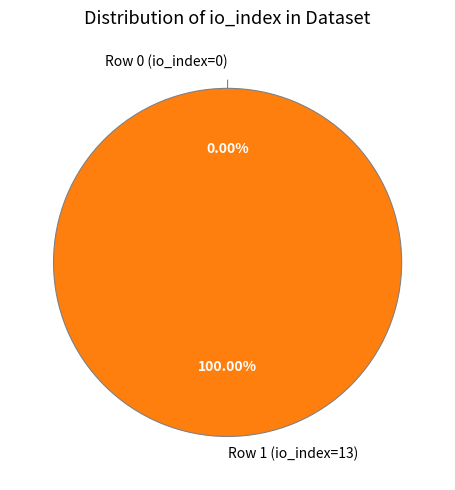

Is it true that Row 0 (io_index=0) is 0% of the pie?

True